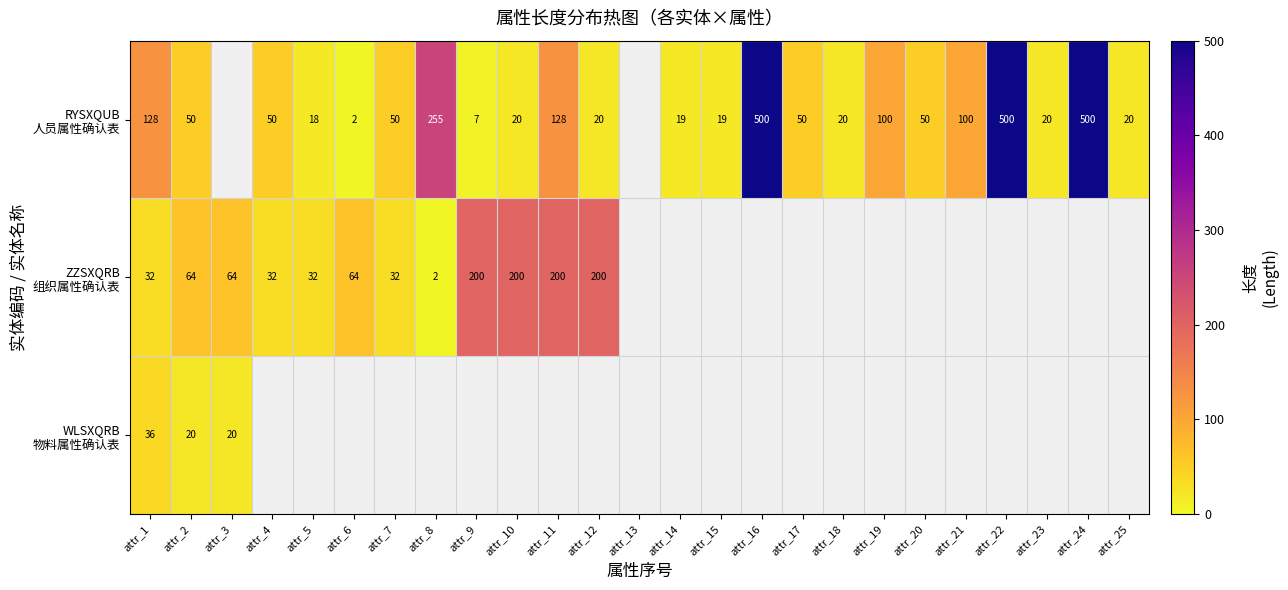

Between attr_2 and attr_10, which series saw the biggest shift?

ZZSXQRB 组织属性确认表